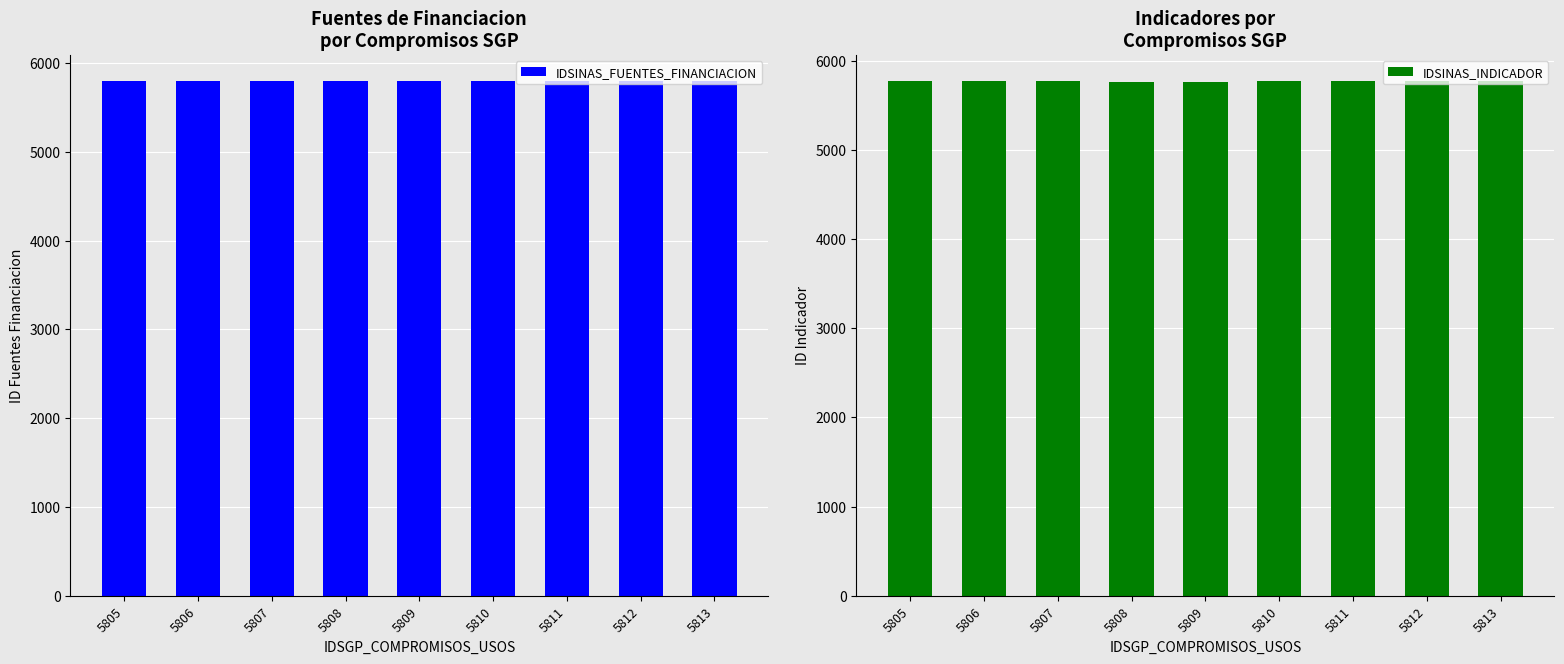

Read the IDSINAS_FUENTES_FINANCIACION value at 5807.

5796